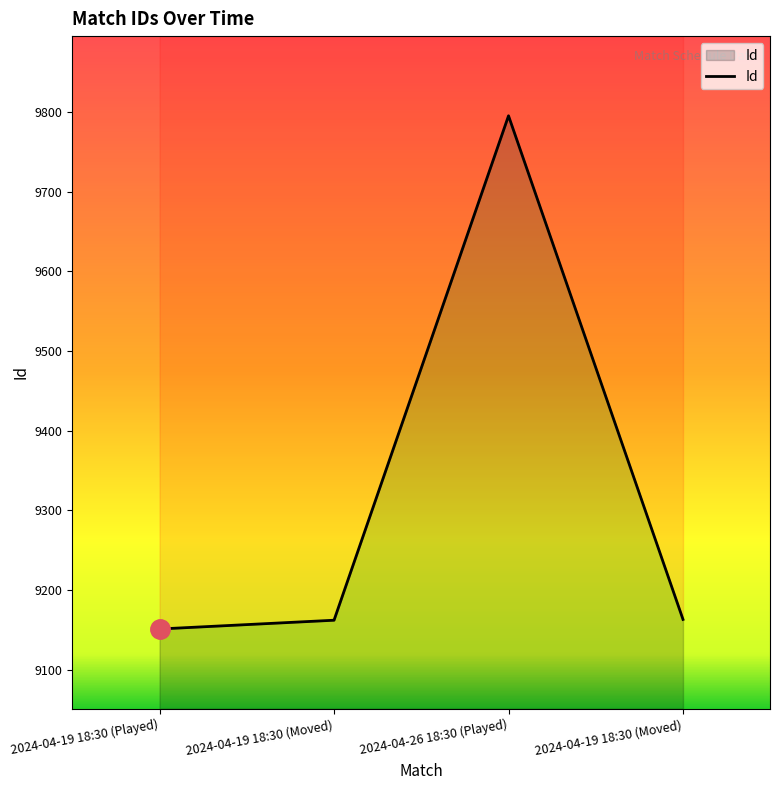

Reading right to left, extract all data points from this chart.

2024-04-19 18:30 (Moved)=9163	2024-04-26 18:30 (Played)=9795	2024-04-19 18:30 (Moved)=9162	2024-04-19 18:30 (Played)=9151